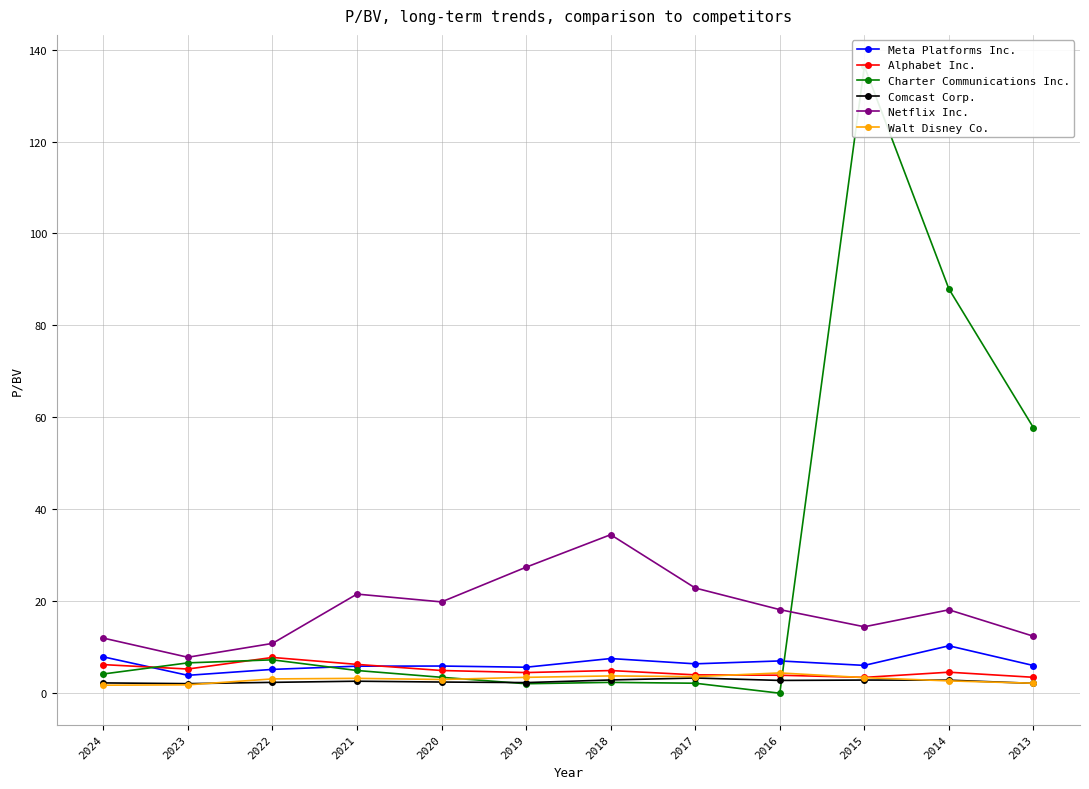

Rank the categories by Charter Communications Inc. value from highest to lowest.

2015, 2014, 2013, 2022, 2023, 2021, 2024, 2020, 2018, 2017, 2019, 2016